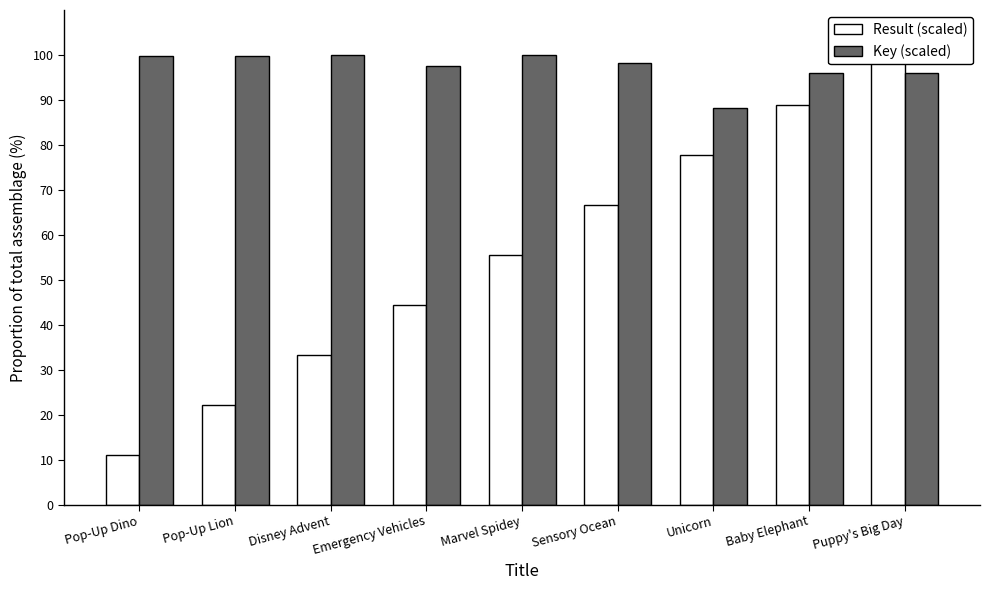

What is the label of the 3rd bar from the left?

Disney Advent